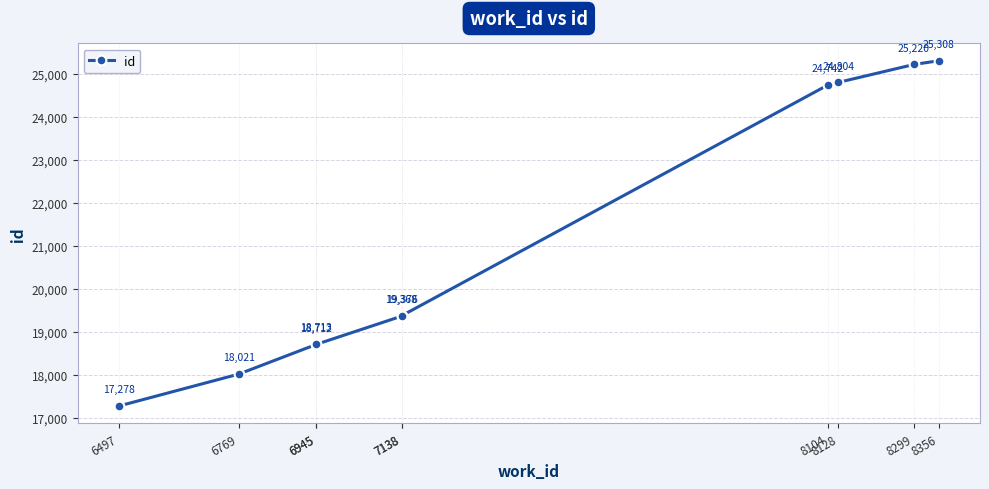

What is the sum of all values?

211542